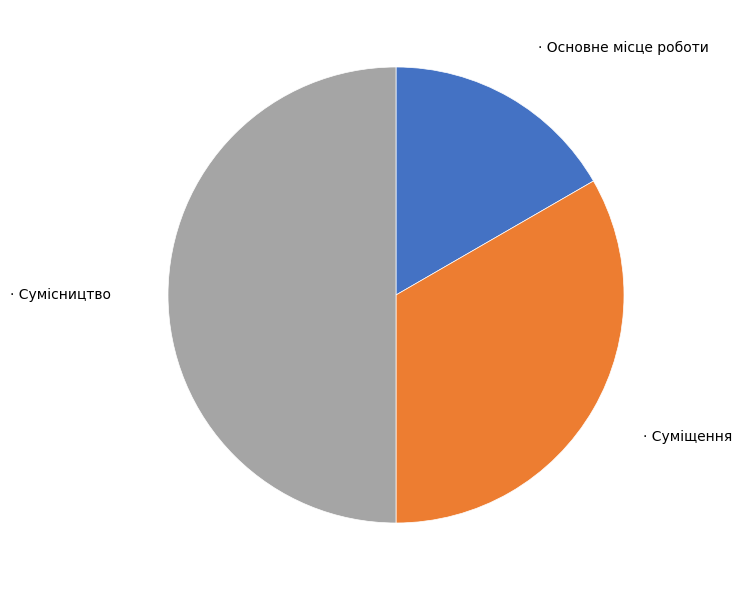

To the nearest percent, what is the difference between the largest and smallest slice percentages?

33%